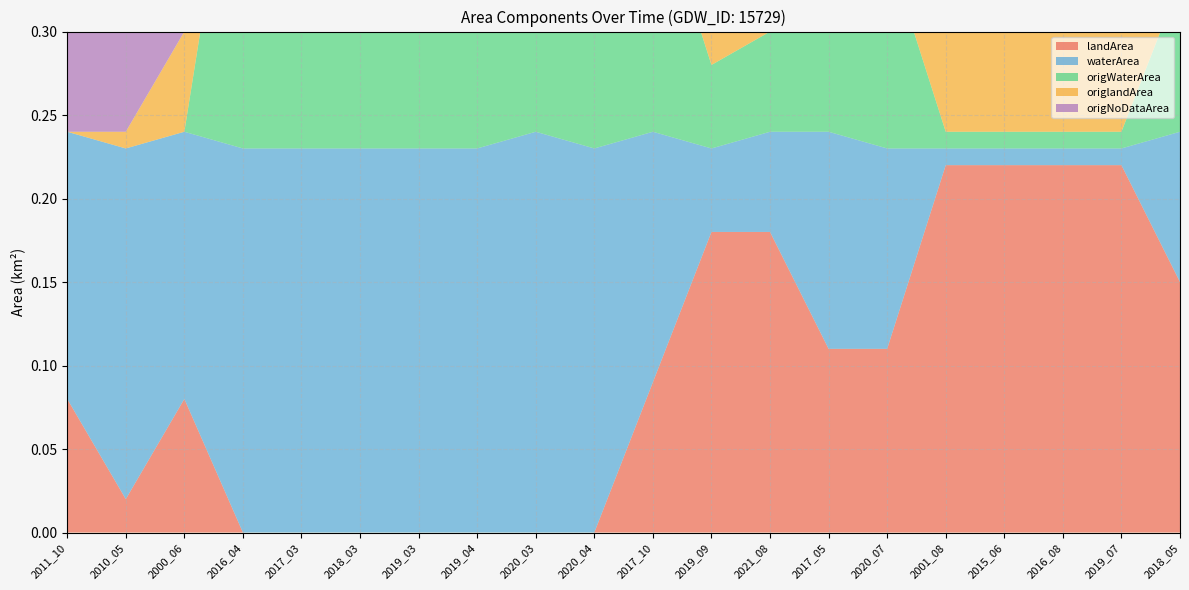

Reading left to right, list all the values displayed in this chart.

landArea: 0.1	0.0	0.1	0.0	0.0	0.0	0.0	0.0	0.0	0.0	0.1	0.2	0.2	0.1	0.1	0.2	0.2	0.2	0.2	0.1
waterArea: 0.2	0.2	0.2	0.2	0.2	0.2	0.2	0.2	0.2	0.2	0.1	0.1	0.1	0.1	0.1	0.0	0.0	0.0	0.0	0.1
origWaterArea: 0.0	0.0	0.0	0.2	0.2	0.2	0.2	0.2	0.2	0.2	0.1	0.1	0.1	0.1	0.1	0.0	0.0	0.0	0.0	0.1
origlandArea: 0.0	0.0	0.1	0.0	0.0	0.0	0.0	0.0	0.0	0.0	0.1	0.2	0.2	0.1	0.1	0.2	0.2	0.2	0.2	0.1
origNoDataArea: 0.2	0.2	0.2	0.0	0.0	0.0	0.0	0.0	0.0	0.0	0.0	0.0	0.0	0.0	0.0	0.0	0.0	0.0	0.0	0.0